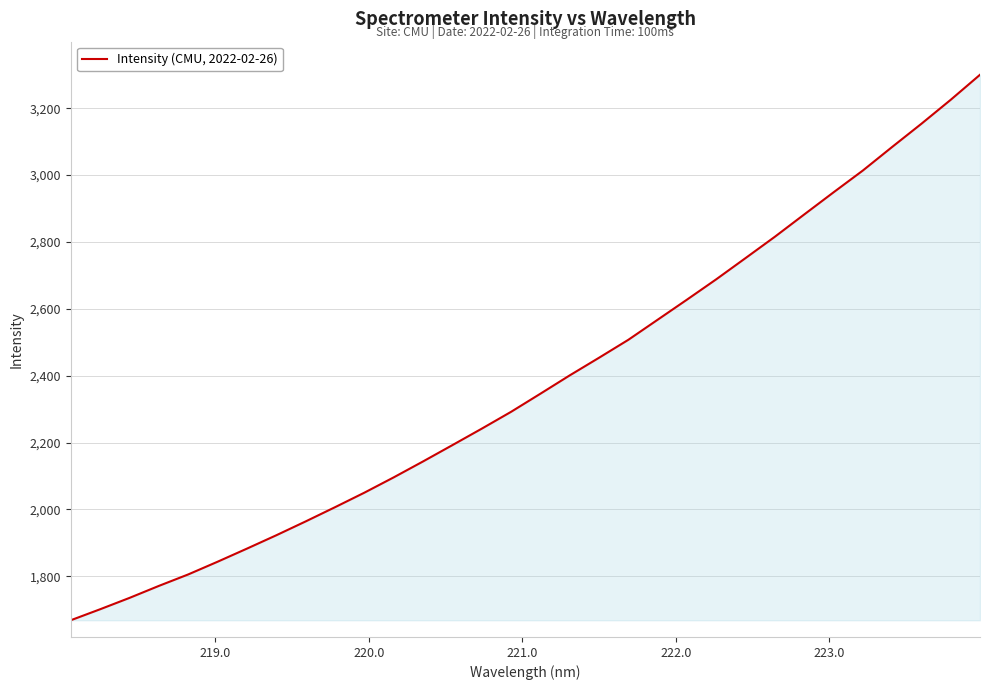

What is the difference between the maximum and minimum values?

1632.2